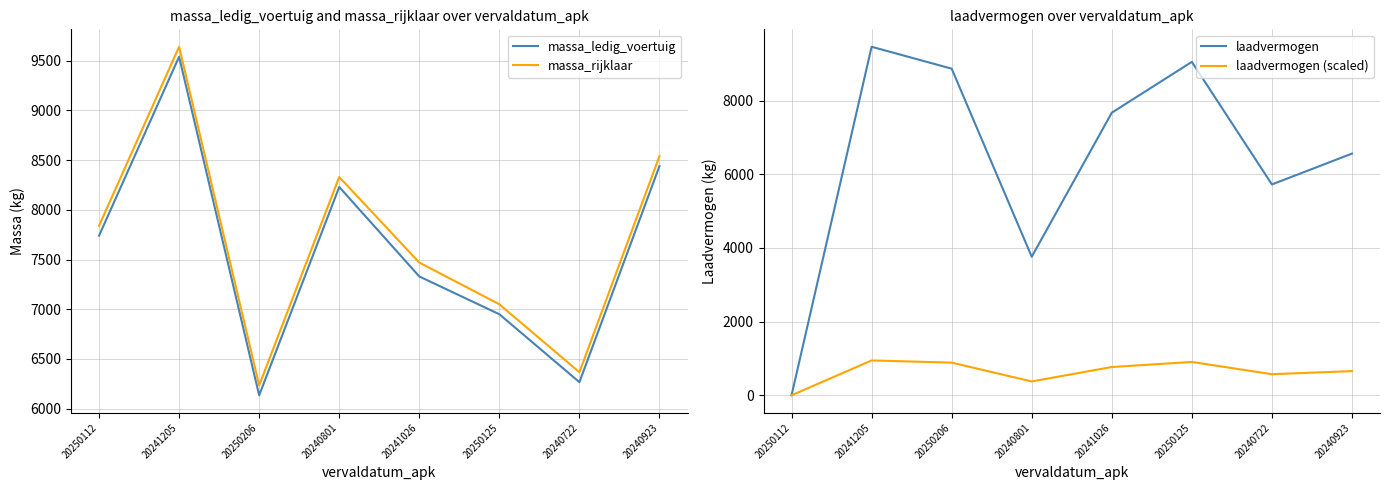

The value of massa_rijklaar at 20241026 is 2621.2. True or false?

False